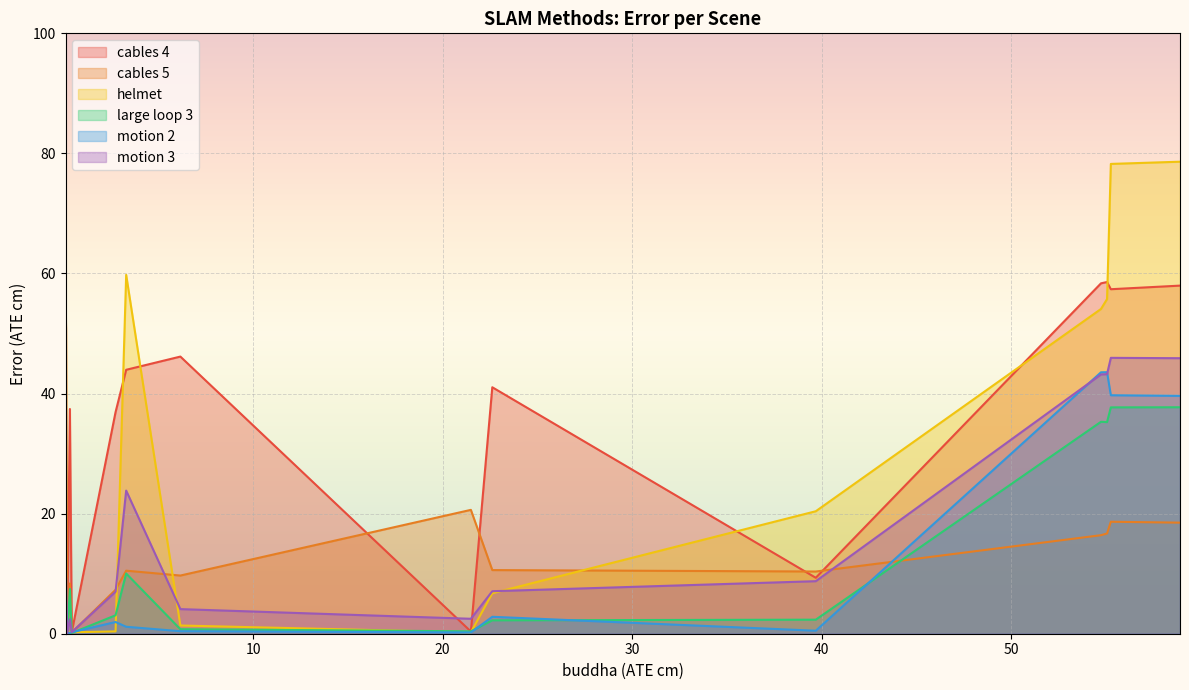

The value of motion 3 at ROSEFusion is 1.9. True or false?

False